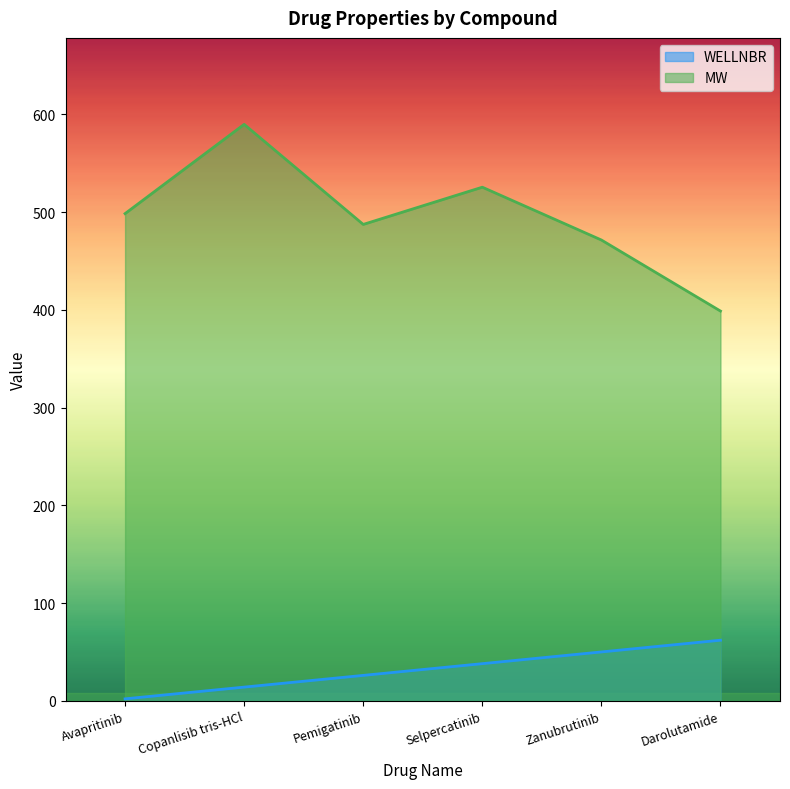

True or false: WELLNBR and MW intersect in this chart.

False